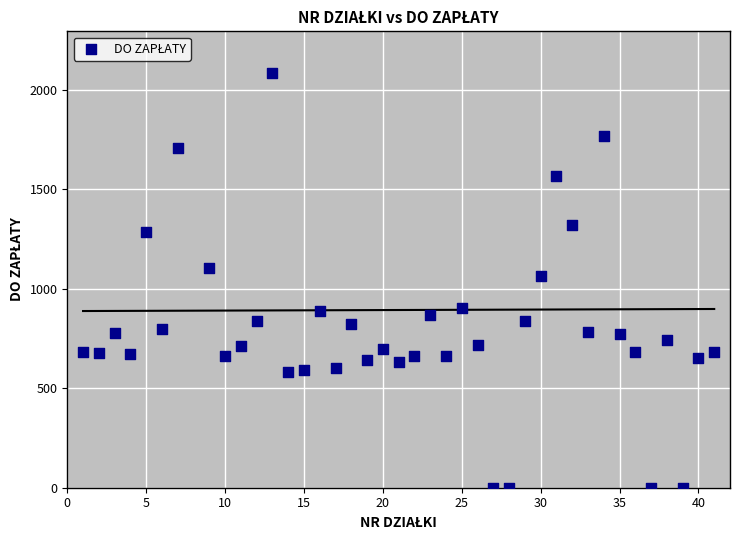

What is the range of Y values (max minus min)?

2084.7